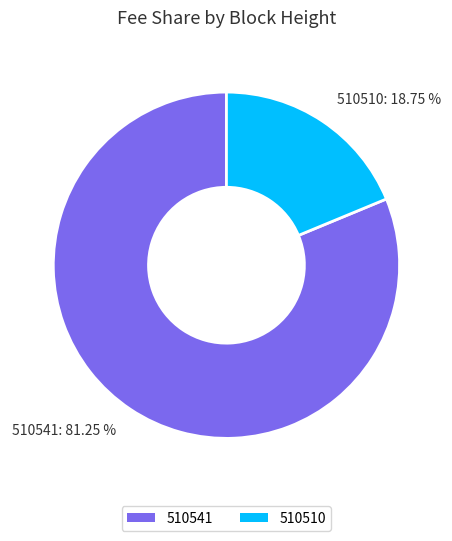

What percentage is the 510541 slice, to the nearest percent?

81%